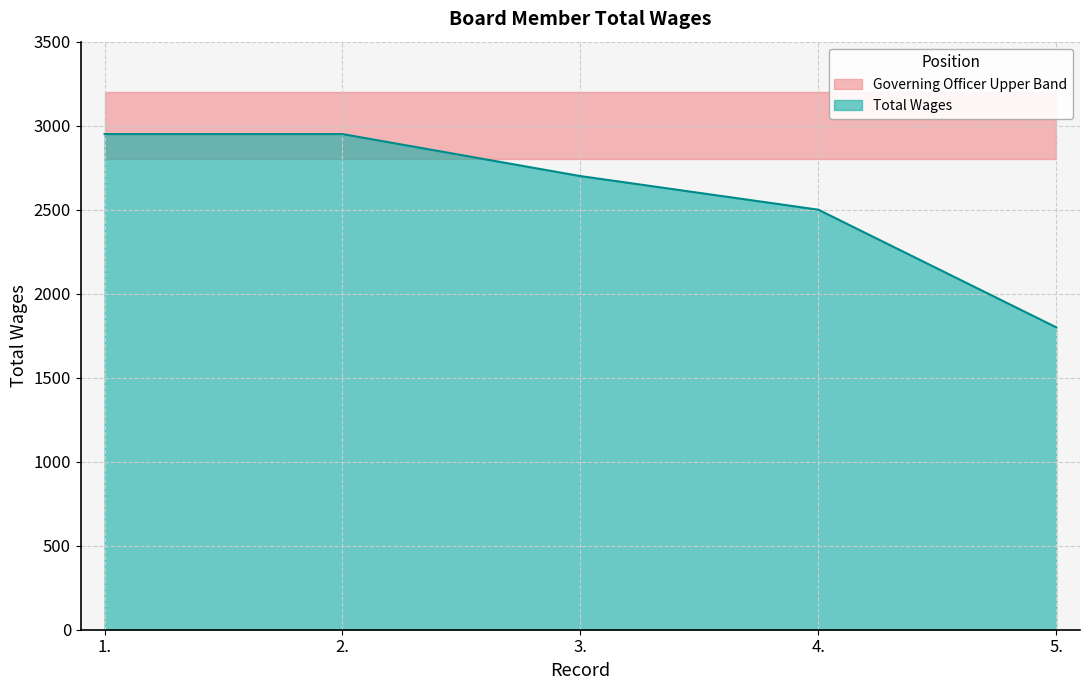

Reading right to left, list all the values displayed in this chart.

1800	2500	2700	2950	2950